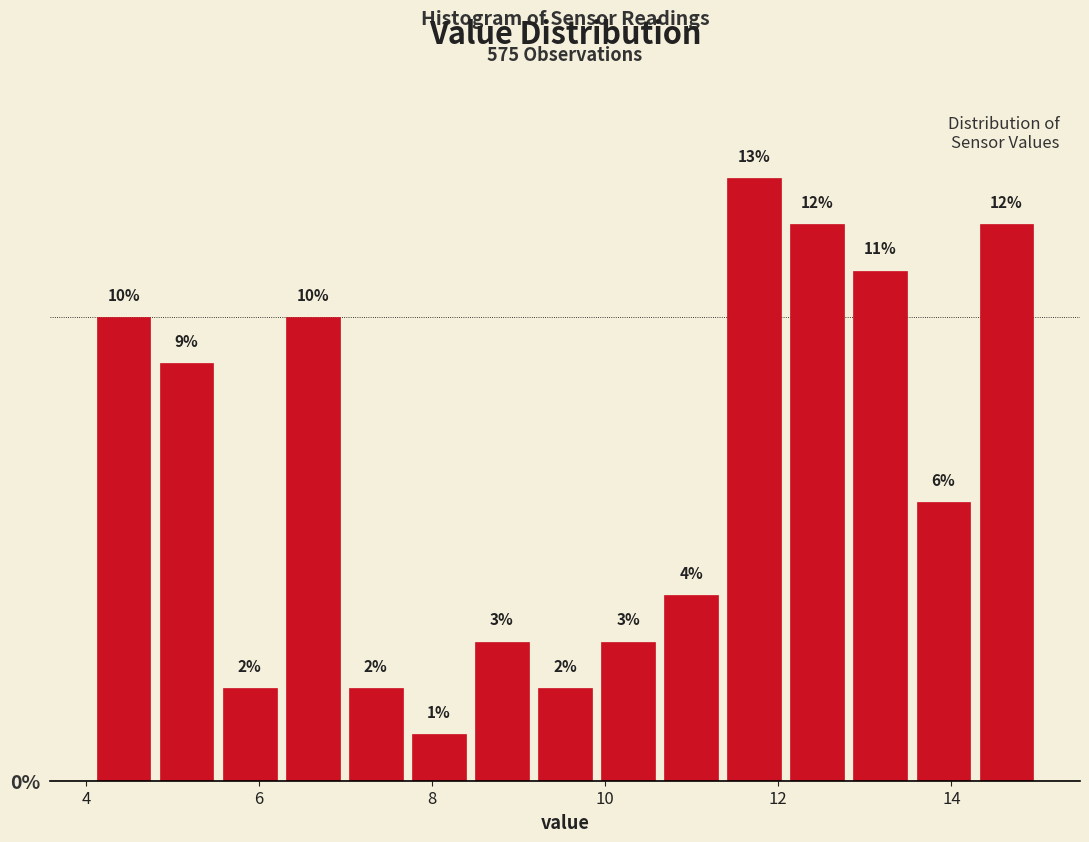

Around what value on the x-axis is the tallest bar? Give the approximate position of its centre, as read against the axis.

11.8